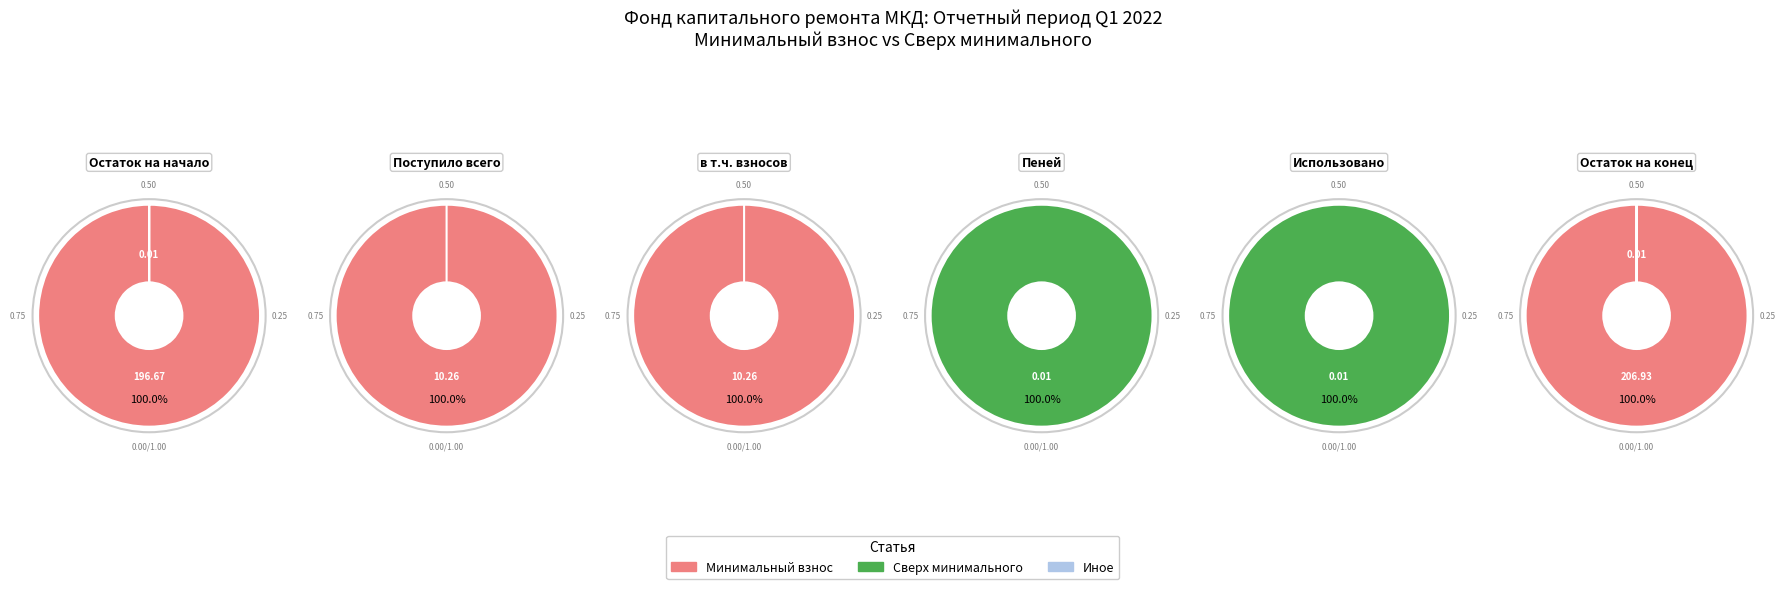

The 4 slice represents 0% of the pie. True or false?

True